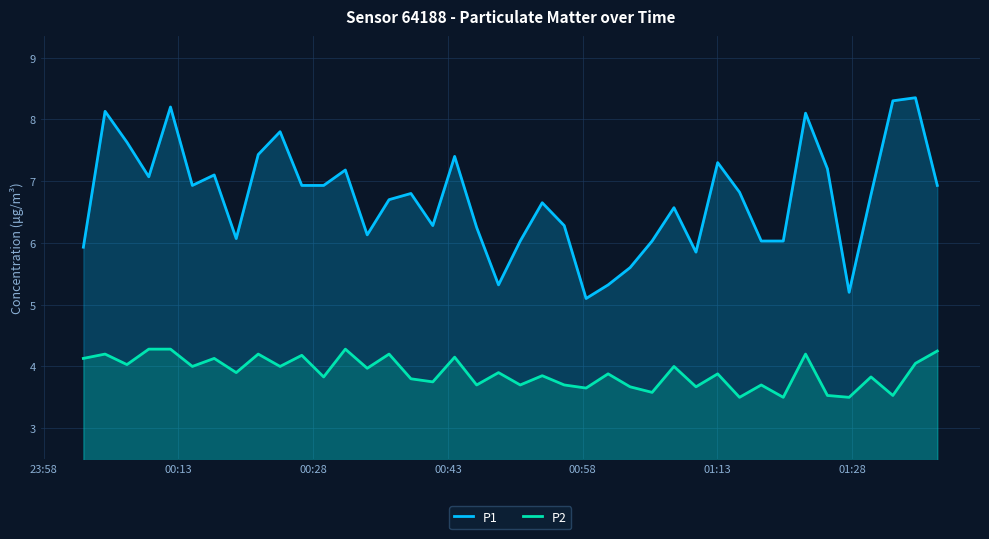

Which series has the widest spread of values?

P1